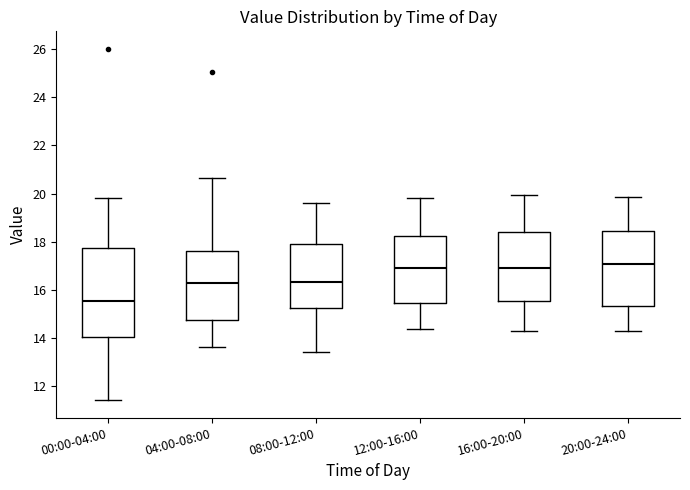

Which box has the lowest median line?

00:00-04:00